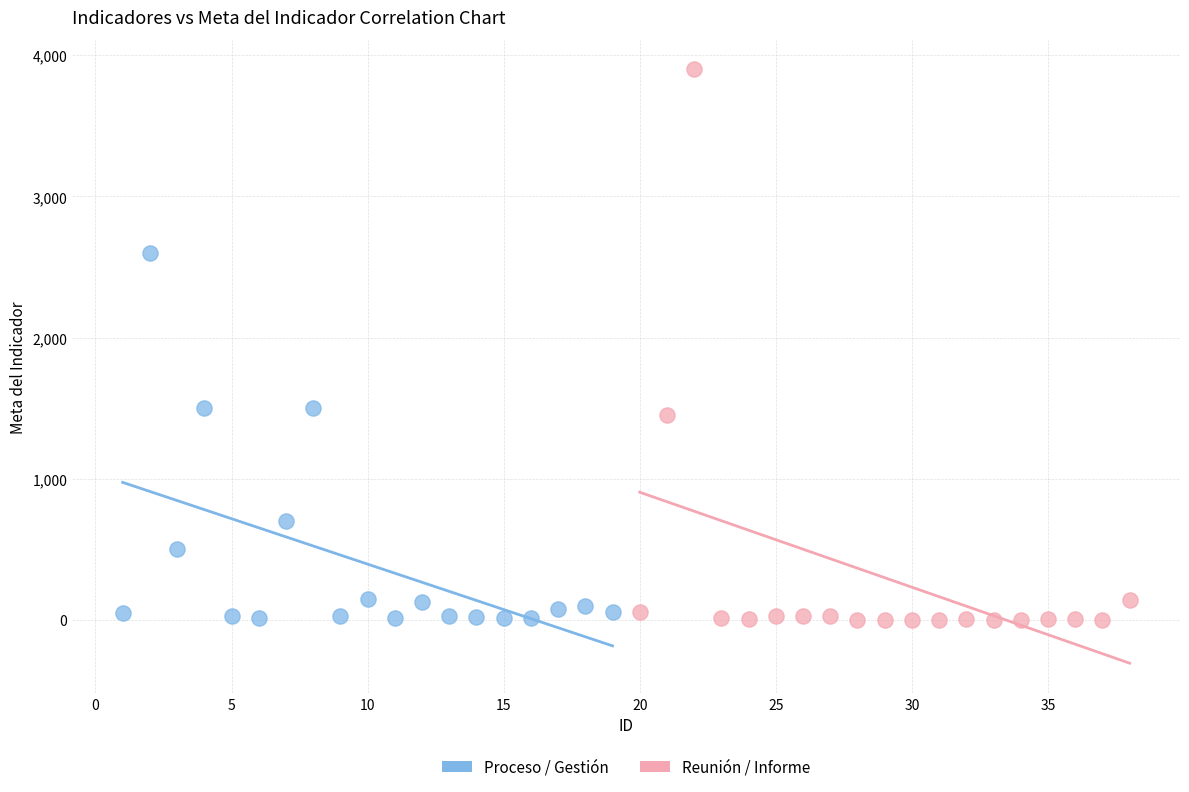

Which series has the widest spread of Y values?

Reunión / Informe